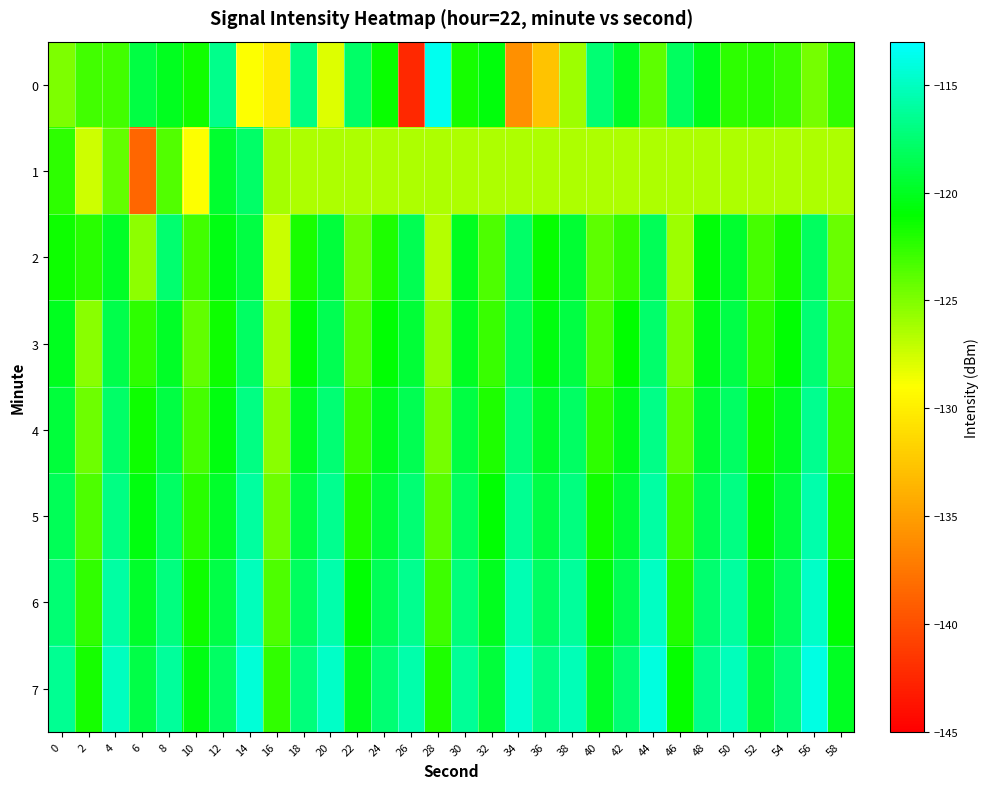

What is the minimum value shown in the chart?

-142.4